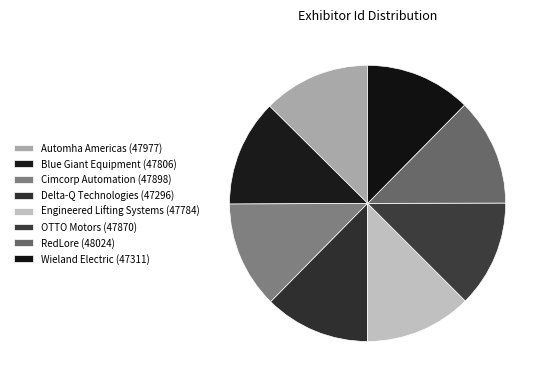

Which category has the smallest portion of the pie?

Delta-Q Technologies